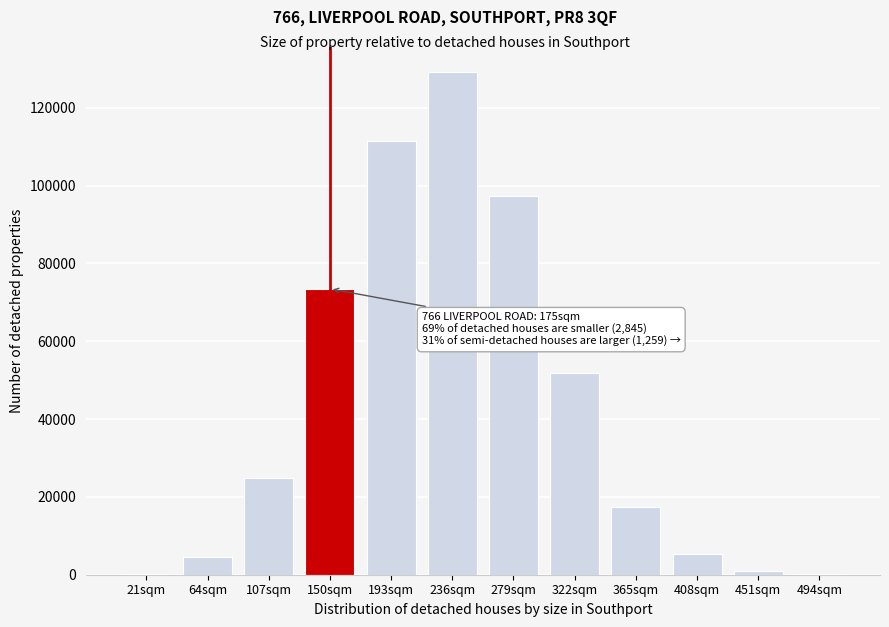

Which label corresponds to the largest value in the chart?

236sqm